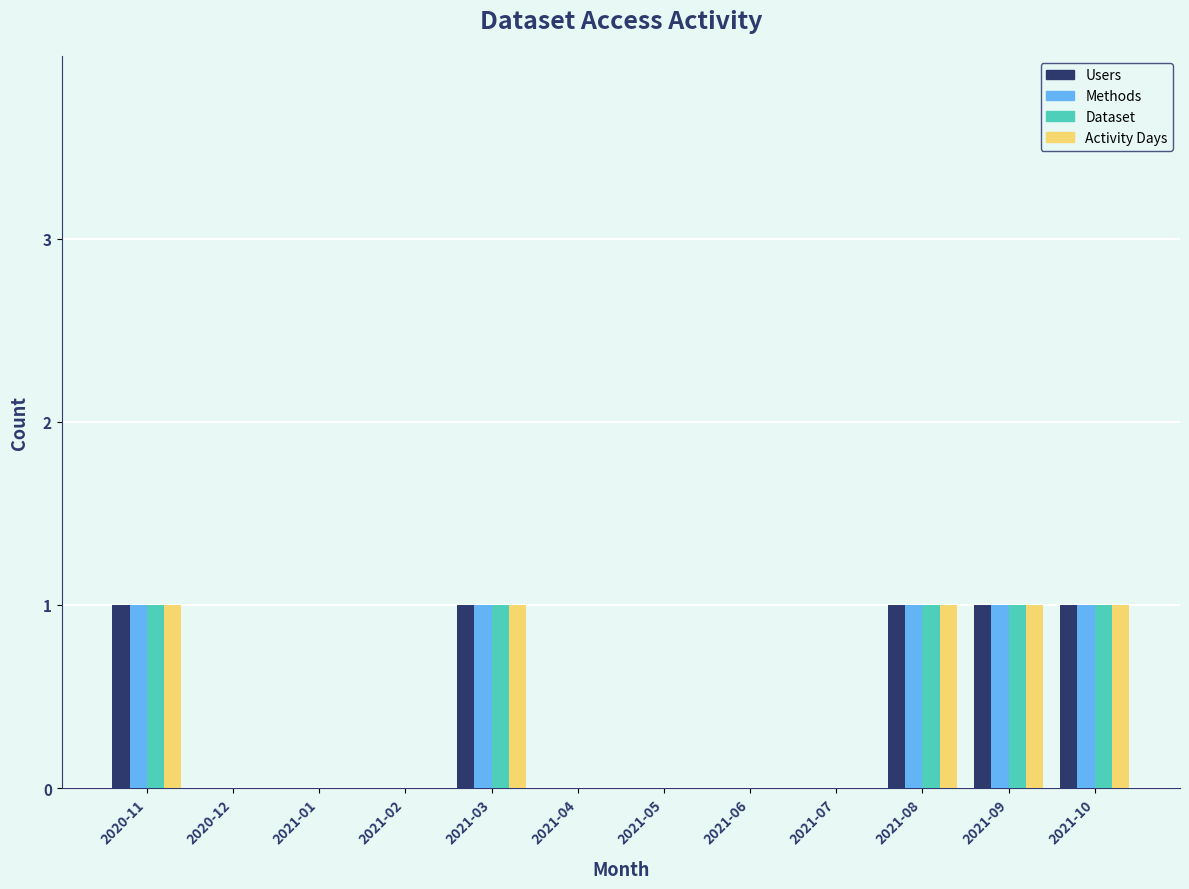

How many distinct data groups are displayed?

4